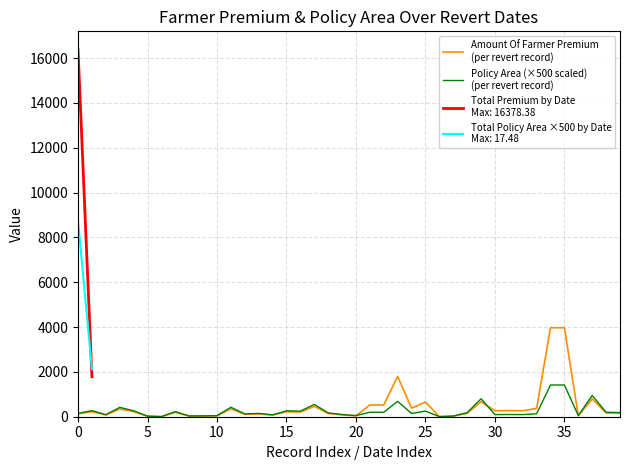

True or false: Policy Area (×500 scaled)
(per revert record) has more than 0 interior local peaks.

True